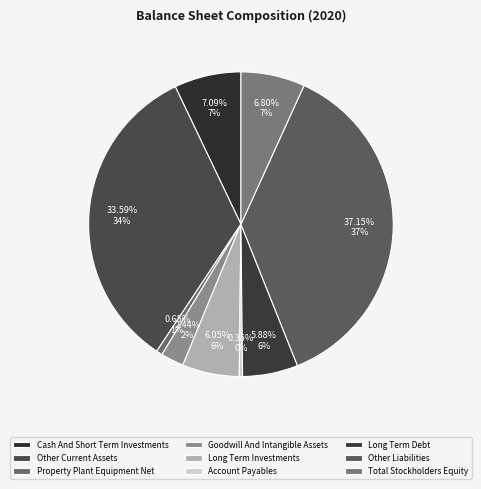

What portion of the pie excludes Total Stockholders Equity?

93.2%